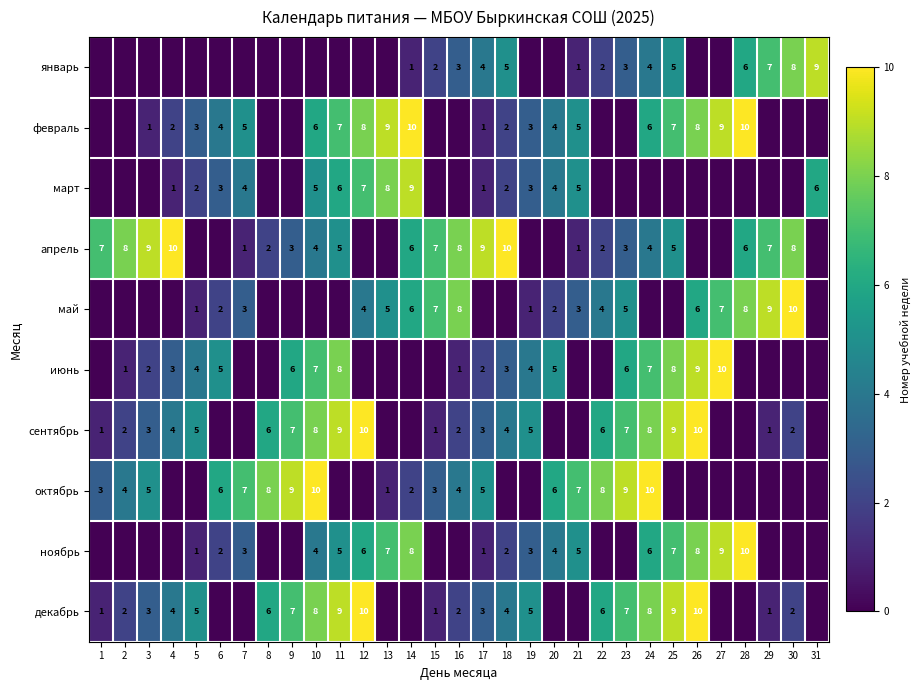

Is it true that март equals 6 at 11?

True